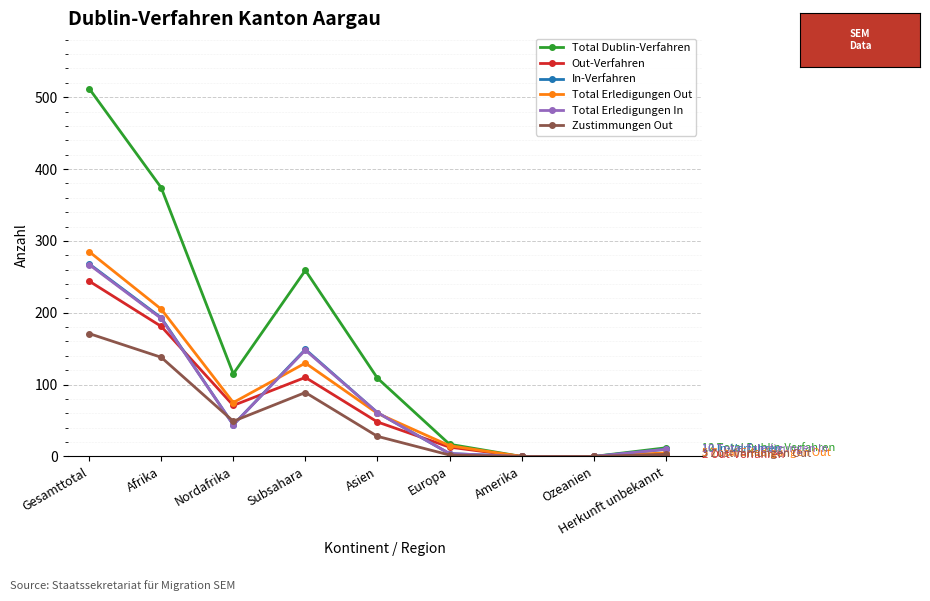

At which category is the sum across all series the highest?

Gesamttotal